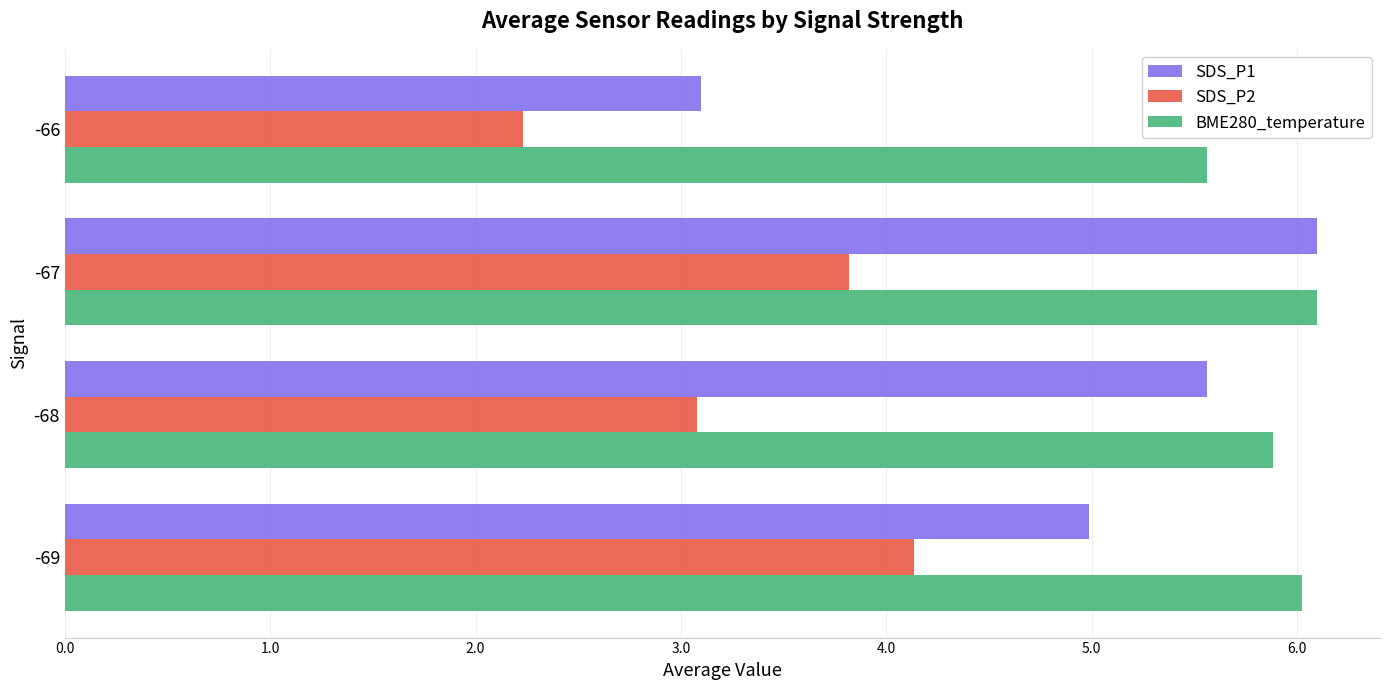

How many data points in SDS_P2 are less than 3?

1